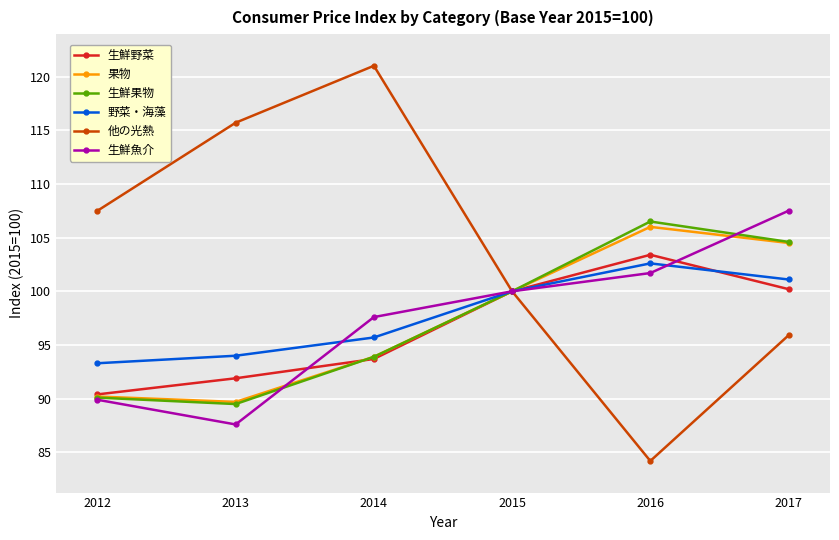

Reading right to left, transcribe all the data shown in this chart.

生鮮野菜: 100.2	103.4	100.0	93.7	91.9	90.4
果物: 104.5	106.0	100.0	93.9	89.7	90.2
生鮮果物: 104.6	106.5	100.0	93.9	89.5	90.1
野菜・海藻: 101.1	102.6	100.0	95.7	94.0	93.3
他の光熱: 95.9	84.2	100.0	121.0	115.7	107.5
生鮮魚介: 107.5	101.7	100.0	97.6	87.6	89.9